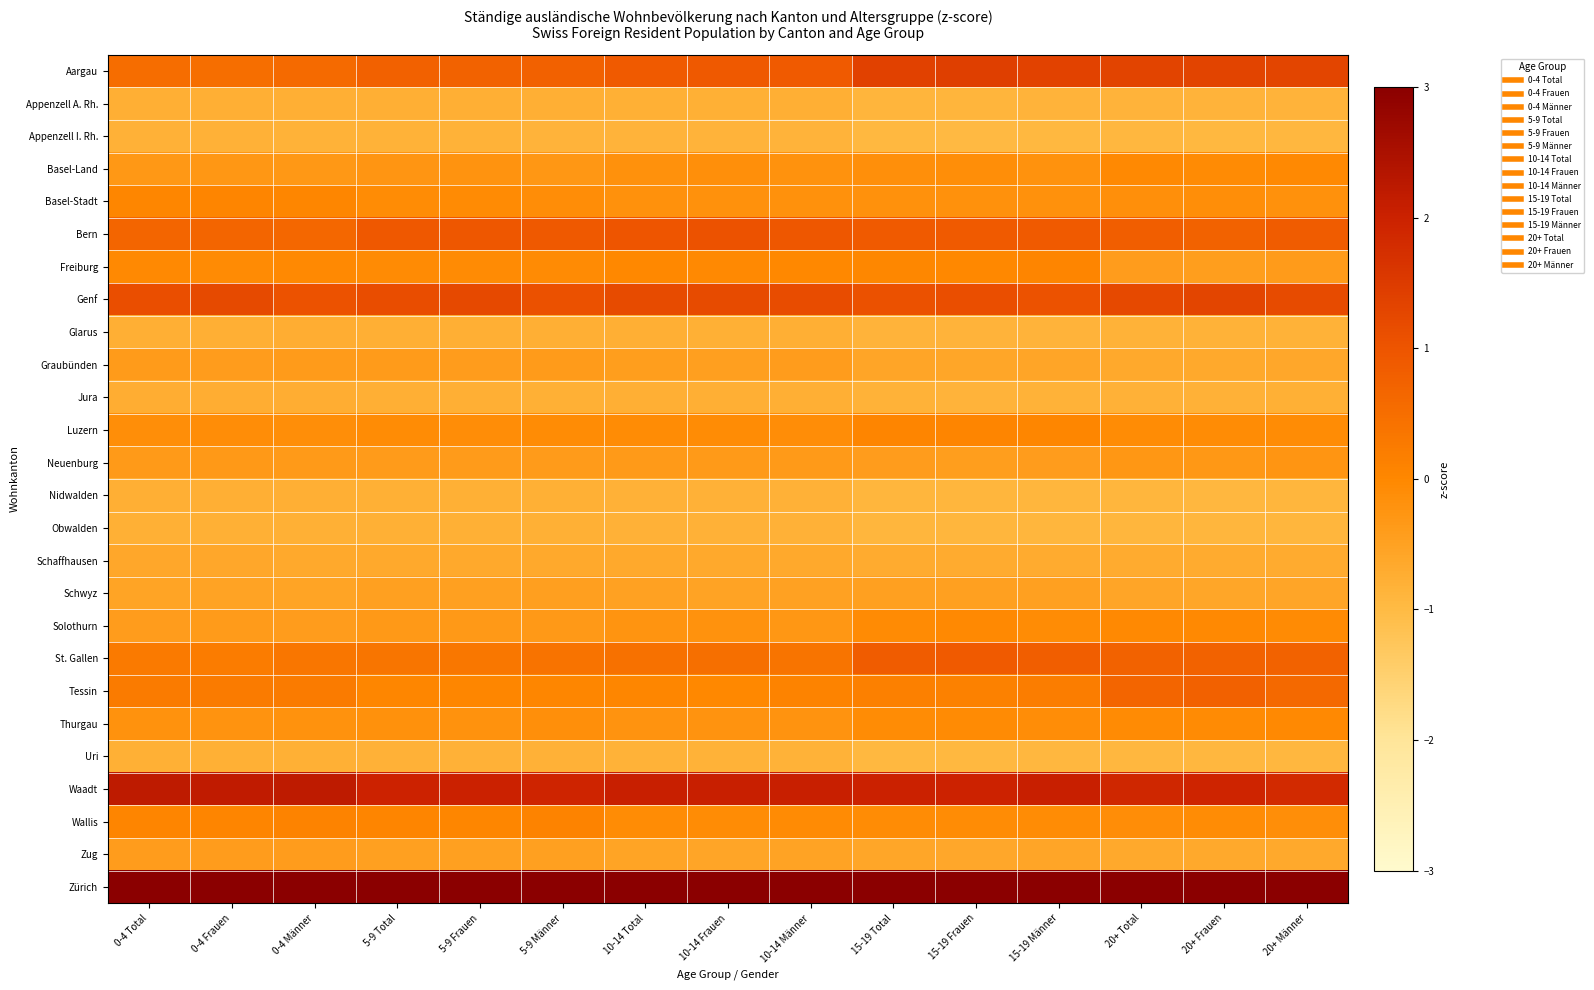

Reading left to right, extract all data points from this chart.

Aargau: 0-4 Total=0.5	0-4 Frauen=0.5	0-4 Männer=0.6	5-9 Total=0.8	5-9 Frauen=0.7	5-9 Männer=0.8	10-14 Total=0.9	10-14 Frauen=0.9	10-14 Männer=0.9	15-19 Total=1.4	15-19 Frauen=1.4	15-19 Männer=1.3	20+ Total=1.3	20+ Frauen=1.3	20+ Männer=1.3
Appenzell A. Rh.: 0-4 Total=-0.8	0-4 Frauen=-0.8	0-4 Männer=-0.8	5-9 Total=-0.8	5-9 Frauen=-0.8	5-9 Männer=-0.8	10-14 Total=-0.8	10-14 Frauen=-0.8	10-14 Männer=-0.8	15-19 Total=-0.9	15-19 Frauen=-0.9	15-19 Männer=-0.9	20+ Total=-0.8	20+ Frauen=-0.8	20+ Männer=-0.8
Appenzell I. Rh.: 0-4 Total=-0.8	0-4 Frauen=-0.8	0-4 Männer=-0.8	5-9 Total=-0.8	5-9 Frauen=-0.8	5-9 Männer=-0.8	10-14 Total=-0.9	10-14 Frauen=-0.9	10-14 Männer=-0.8	15-19 Total=-1.0	15-19 Frauen=-1.0	15-19 Männer=-1.0	20+ Total=-0.9	20+ Frauen=-0.9	20+ Männer=-0.9
Basel-Land: 0-4 Total=-0.3	0-4 Frauen=-0.3	0-4 Männer=-0.3	5-9 Total=-0.3	5-9 Frauen=-0.2	5-9 Männer=-0.3	10-14 Total=-0.2	10-14 Frauen=-0.2	10-14 Männer=-0.2	15-19 Total=-0.2	15-19 Frauen=-0.1	15-19 Männer=-0.2	20+ Total=-0.0	20+ Frauen=-0.0	20+ Männer=-0.0
Basel-Stadt: 0-4 Total=0.0	0-4 Frauen=0.1	0-4 Männer=0.0	5-9 Total=-0.1	5-9 Frauen=-0.1	5-9 Männer=-0.1	10-14 Total=-0.2	10-14 Frauen=-0.2	10-14 Männer=-0.2	15-19 Total=-0.2	15-19 Frauen=-0.2	15-19 Männer=-0.2	20+ Total=-0.1	20+ Frauen=-0.1	20+ Männer=-0.2
Bern: 0-4 Total=0.7	0-4 Frauen=0.7	0-4 Männer=0.7	5-9 Total=0.9	5-9 Frauen=0.9	5-9 Männer=0.9	10-14 Total=1.0	10-14 Frauen=1.0	10-14 Männer=0.9	15-19 Total=0.9	15-19 Frauen=0.9	15-19 Männer=0.9	20+ Total=0.8	20+ Frauen=0.7	20+ Männer=0.9
Freiburg: 0-4 Total=-0.0	0-4 Frauen=-0.1	0-4 Männer=-0.0	5-9 Total=-0.1	5-9 Frauen=-0.1	5-9 Männer=-0.1	10-14 Total=-0.0	10-14 Frauen=-0.0	10-14 Männer=-0.0	15-19 Total=0.0	15-19 Frauen=-0.0	15-19 Männer=0.1	20+ Total=-0.4	20+ Frauen=-0.4	20+ Männer=-0.4
Genf: 0-4 Total=1.1	0-4 Frauen=1.2	0-4 Männer=1.0	5-9 Total=1.1	5-9 Frauen=1.2	5-9 Männer=1.1	10-14 Total=1.2	10-14 Frauen=1.2	10-14 Männer=1.2	15-19 Total=1.1	15-19 Frauen=1.1	15-19 Männer=1.1	20+ Total=1.2	20+ Frauen=1.3	20+ Männer=1.2
Glarus: 0-4 Total=-0.8	0-4 Frauen=-0.8	0-4 Männer=-0.7	5-9 Total=-0.8	5-9 Frauen=-0.8	5-9 Männer=-0.8	10-14 Total=-0.8	10-14 Frauen=-0.8	10-14 Männer=-0.8	15-19 Total=-0.9	15-19 Frauen=-0.9	15-19 Männer=-0.8	20+ Total=-0.8	20+ Frauen=-0.8	20+ Männer=-0.8
Graubünden: 0-4 Total=-0.4	0-4 Frauen=-0.4	0-4 Männer=-0.4	5-9 Total=-0.4	5-9 Frauen=-0.4	5-9 Männer=-0.4	10-14 Total=-0.4	10-14 Frauen=-0.5	10-14 Männer=-0.4	15-19 Total=-0.6	15-19 Frauen=-0.6	15-19 Männer=-0.6	20+ Total=-0.6	20+ Frauen=-0.6	20+ Männer=-0.6
Jura: 0-4 Total=-0.7	0-4 Frauen=-0.7	0-4 Männer=-0.7	5-9 Total=-0.8	5-9 Frauen=-0.8	5-9 Männer=-0.8	10-14 Total=-0.8	10-14 Frauen=-0.8	10-14 Männer=-0.8	15-19 Total=-0.8	15-19 Frauen=-0.8	15-19 Männer=-0.8	20+ Total=-0.8	20+ Frauen=-0.8	20+ Männer=-0.8
Luzern: 0-4 Total=-0.1	0-4 Frauen=-0.1	0-4 Männer=-0.1	5-9 Total=-0.1	5-9 Frauen=-0.1	5-9 Männer=-0.1	10-14 Total=-0.1	10-14 Frauen=-0.1	10-14 Männer=-0.1	15-19 Total=0.1	15-19 Frauen=0.1	15-19 Männer=0.0	20+ Total=-0.1	20+ Frauen=-0.1	20+ Männer=-0.1
Neuenburg: 0-4 Total=-0.4	0-4 Frauen=-0.3	0-4 Männer=-0.4	5-9 Total=-0.4	5-9 Frauen=-0.4	5-9 Männer=-0.4	10-14 Total=-0.4	10-14 Frauen=-0.4	10-14 Männer=-0.4	15-19 Total=-0.4	15-19 Frauen=-0.4	15-19 Männer=-0.4	20+ Total=-0.3	20+ Frauen=-0.3	20+ Männer=-0.3
Nidwalden: 0-4 Total=-0.8	0-4 Frauen=-0.8	0-4 Männer=-0.8	5-9 Total=-0.8	5-9 Frauen=-0.8	5-9 Männer=-0.8	10-14 Total=-0.8	10-14 Frauen=-0.8	10-14 Männer=-0.8	15-19 Total=-0.9	15-19 Frauen=-0.9	15-19 Männer=-0.9	20+ Total=-0.9	20+ Frauen=-0.9	20+ Männer=-0.9
Obwalden: 0-4 Total=-0.8	0-4 Frauen=-0.8	0-4 Männer=-0.8	5-9 Total=-0.8	5-9 Frauen=-0.8	5-9 Männer=-0.8	10-14 Total=-0.8	10-14 Frauen=-0.8	10-14 Männer=-0.8	15-19 Total=-0.9	15-19 Frauen=-0.9	15-19 Männer=-0.9	20+ Total=-0.9	20+ Frauen=-0.9	20+ Männer=-0.9
Schaffhausen: 0-4 Total=-0.6	0-4 Frauen=-0.6	0-4 Männer=-0.6	5-9 Total=-0.6	5-9 Frauen=-0.6	5-9 Männer=-0.6	10-14 Total=-0.6	10-14 Frauen=-0.6	10-14 Männer=-0.6	15-19 Total=-0.7	15-19 Frauen=-0.7	15-19 Männer=-0.7	20+ Total=-0.7	20+ Frauen=-0.7	20+ Männer=-0.7
Schwyz: 0-4 Total=-0.5	0-4 Frauen=-0.5	0-4 Männer=-0.5	5-9 Total=-0.5	5-9 Frauen=-0.5	5-9 Männer=-0.5	10-14 Total=-0.5	10-14 Frauen=-0.5	10-14 Männer=-0.5	15-19 Total=-0.5	15-19 Frauen=-0.5	15-19 Männer=-0.5	20+ Total=-0.6	20+ Frauen=-0.6	20+ Männer=-0.6
Solothurn: 0-4 Total=-0.4	0-4 Frauen=-0.4	0-4 Männer=-0.4	5-9 Total=-0.3	5-9 Frauen=-0.3	5-9 Männer=-0.3	10-14 Total=-0.2	10-14 Frauen=-0.2	10-14 Männer=-0.3	15-19 Total=-0.1	15-19 Frauen=-0.0	15-19 Männer=-0.1	20+ Total=-0.0	20+ Frauen=-0.0	20+ Männer=-0.1
St. Gallen: 0-4 Total=0.3	0-4 Frauen=0.2	0-4 Männer=0.3	5-9 Total=0.4	5-9 Frauen=0.3	5-9 Männer=0.4	10-14 Total=0.4	10-14 Frauen=0.5	10-14 Männer=0.4	15-19 Total=0.8	15-19 Frauen=0.9	15-19 Männer=0.8	20+ Total=0.7	20+ Frauen=0.7	20+ Männer=0.7
Tessin: 0-4 Total=0.2	0-4 Frauen=0.2	0-4 Männer=0.2	5-9 Total=0.0	5-9 Frauen=0.0	5-9 Männer=0.0	10-14 Total=0.0	10-14 Frauen=-0.0	10-14 Männer=0.1	15-19 Total=0.2	15-19 Frauen=0.1	15-19 Männer=0.2	20+ Total=0.7	20+ Frauen=0.8	20+ Männer=0.6
Thurgau: 0-4 Total=-0.2	0-4 Frauen=-0.2	0-4 Männer=-0.2	5-9 Total=-0.2	5-9 Frauen=-0.2	5-9 Männer=-0.2	10-14 Total=-0.2	10-14 Frauen=-0.2	10-14 Männer=-0.2	15-19 Total=-0.1	15-19 Frauen=-0.1	15-19 Männer=-0.1	20+ Total=-0.1	20+ Frauen=-0.1	20+ Männer=-0.0
Uri: 0-4 Total=-0.8	0-4 Frauen=-0.8	0-4 Männer=-0.8	5-9 Total=-0.8	5-9 Frauen=-0.8	5-9 Männer=-0.8	10-14 Total=-0.8	10-14 Frauen=-0.8	10-14 Männer=-0.8	15-19 Total=-0.9	15-19 Frauen=-0.9	15-19 Männer=-0.9	20+ Total=-0.9	20+ Frauen=-0.9	20+ Männer=-0.9
Waadt: 0-4 Total=2.2	0-4 Frauen=2.2	0-4 Männer=2.2	5-9 Total=2.0	5-9 Frauen=2.0	5-9 Männer=1.9	10-14 Total=2.1	10-14 Frauen=2.0	10-14 Männer=2.1	15-19 Total=2.0	15-19 Frauen=2.0	15-19 Männer=2.0	20+ Total=1.9	20+ Frauen=1.9	20+ Männer=1.8
Wallis: 0-4 Total=0.1	0-4 Frauen=0.0	0-4 Männer=0.1	5-9 Total=0.1	5-9 Frauen=0.0	5-9 Männer=0.1	10-14 Total=-0.1	10-14 Frauen=-0.1	10-14 Männer=-0.1	15-19 Total=-0.1	15-19 Frauen=-0.1	15-19 Männer=-0.1	20+ Total=-0.1	20+ Frauen=-0.1	20+ Männer=-0.1
Zug: 0-4 Total=-0.4	0-4 Frauen=-0.4	0-4 Männer=-0.4	5-9 Total=-0.5	5-9 Frauen=-0.5	5-9 Männer=-0.5	10-14 Total=-0.5	10-14 Frauen=-0.6	10-14 Männer=-0.5	15-19 Total=-0.6	15-19 Frauen=-0.6	15-19 Männer=-0.6	20+ Total=-0.6	20+ Frauen=-0.6	20+ Männer=-0.6
Zürich: 0-4 Total=3.7	0-4 Frauen=3.7	0-4 Männer=3.7	5-9 Total=3.7	5-9 Frauen=3.6	5-9 Männer=3.7	10-14 Total=3.5	10-14 Frauen=3.5	10-14 Männer=3.6	15-19 Total=3.2	15-19 Frauen=3.1	15-19 Männer=3.2	20+ Total=3.2	20+ Frauen=3.1	20+ Männer=3.3